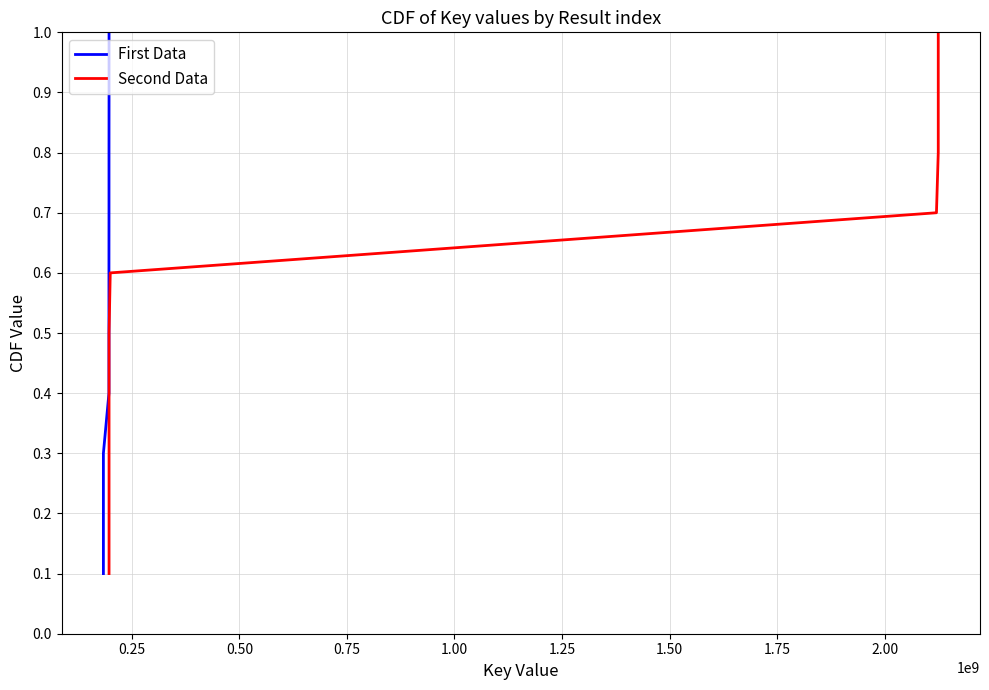

What is the maximum value for First Data?

1.0